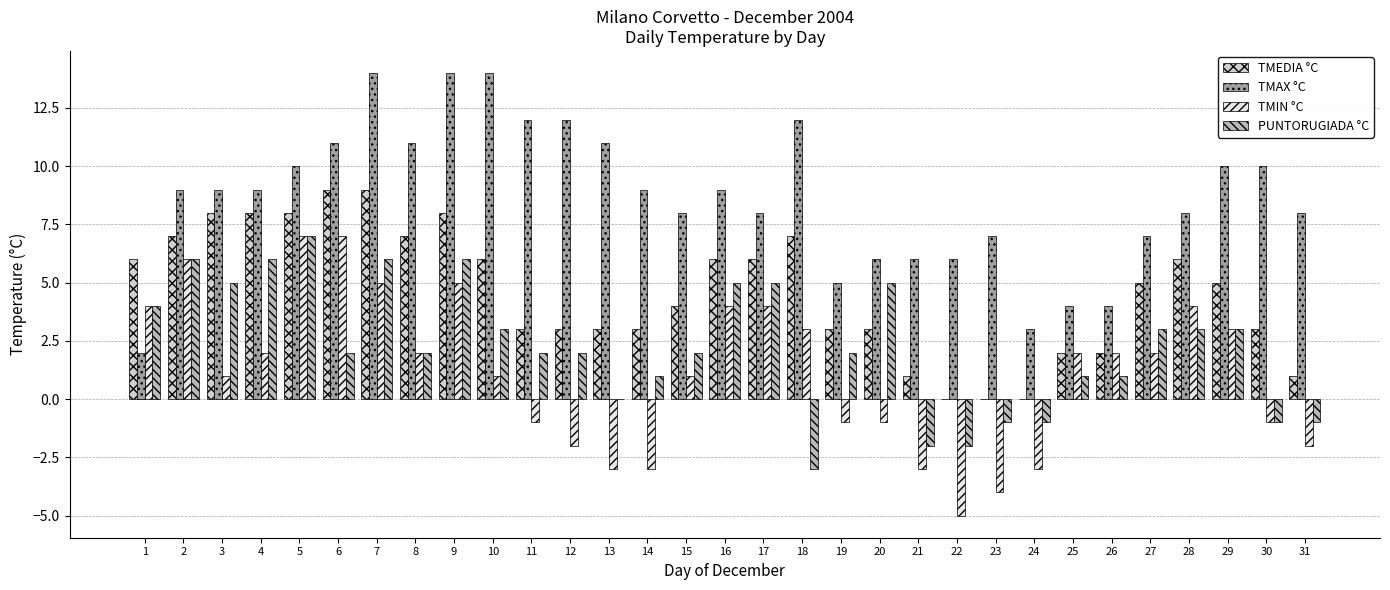

How many groups of bars are there?

31